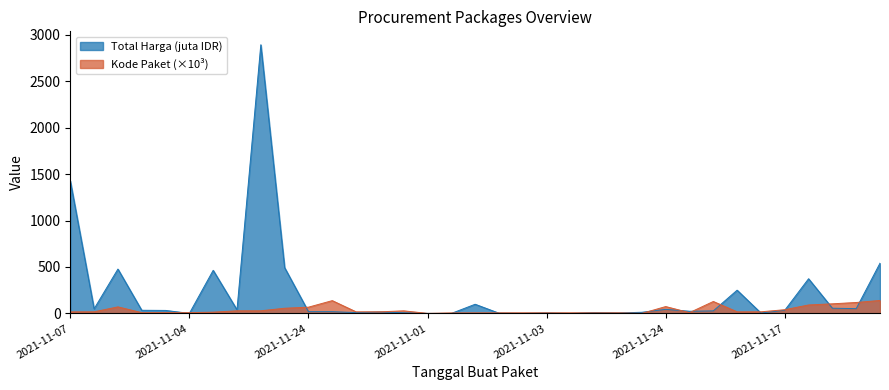

Between 2021-11-22 and 2021-12-09, which series saw the biggest shift?

Kode Paket